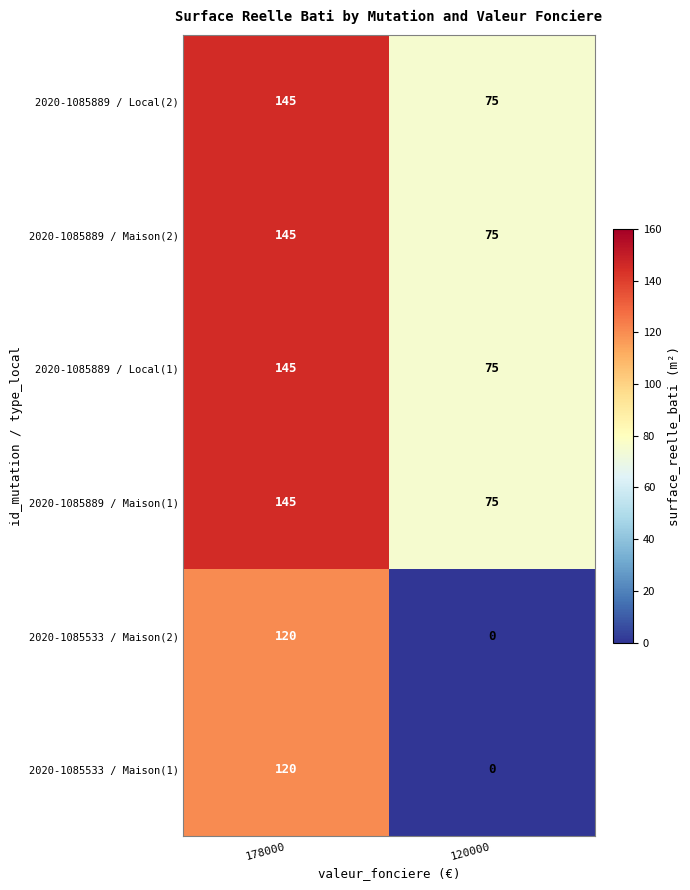

What is the average value of the 2020-1085889 / Local(1) series?

110